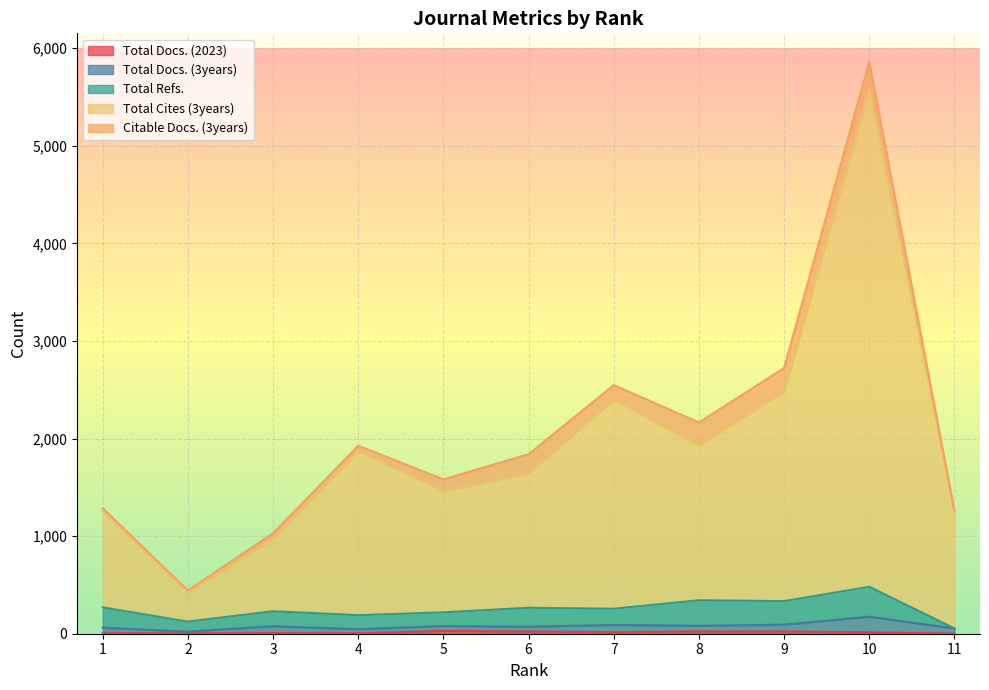

What is the maximum value shown in the chart?

5097